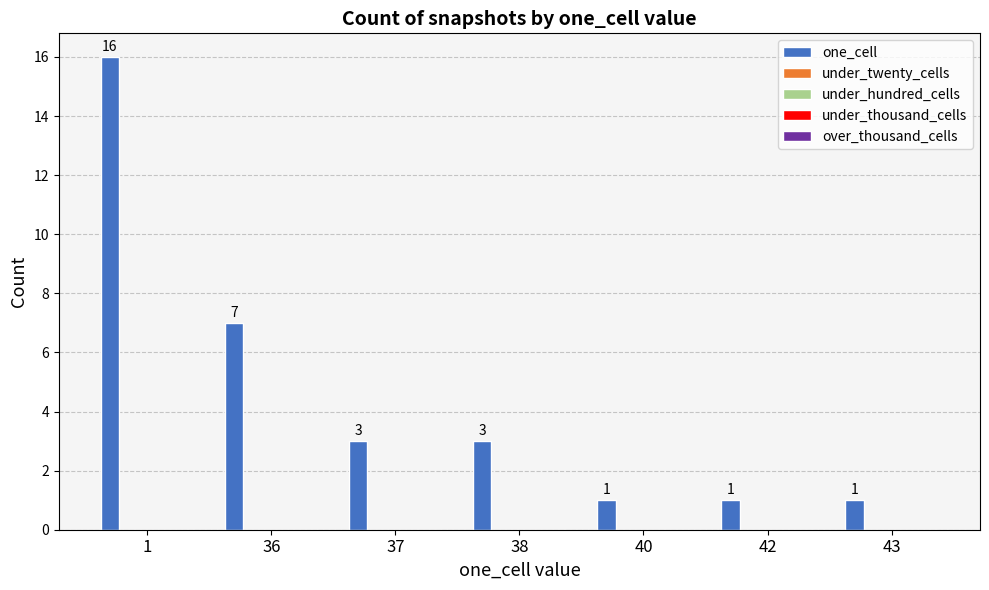

How many values are between 1 and 7?

6